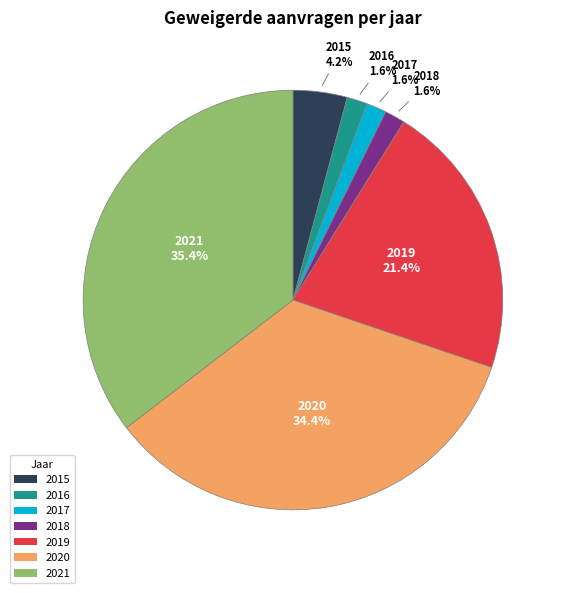

To the nearest percent, what is the combined percentage of 2015 and 2016?

6%